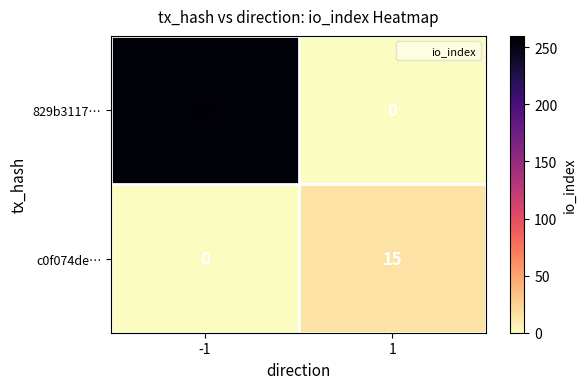

Count the number of categories in the chart.

2